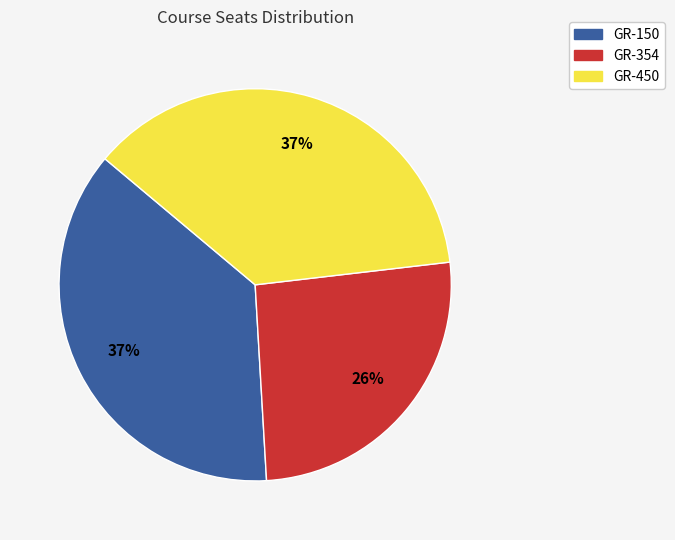

To the nearest percent, what percentage of the pie is GR-354?

26%